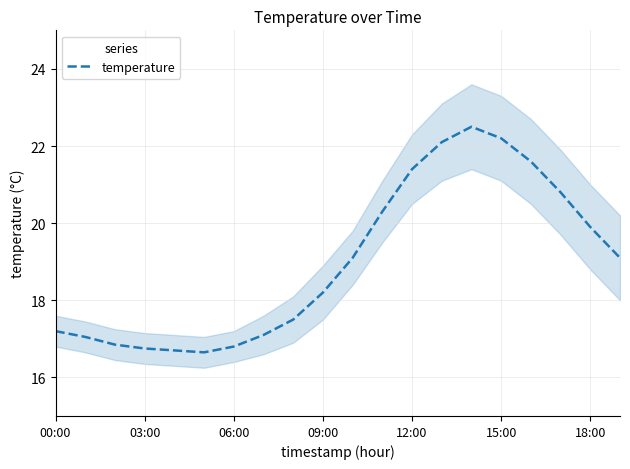

True or false: the data shows 20.3 at 11.

True